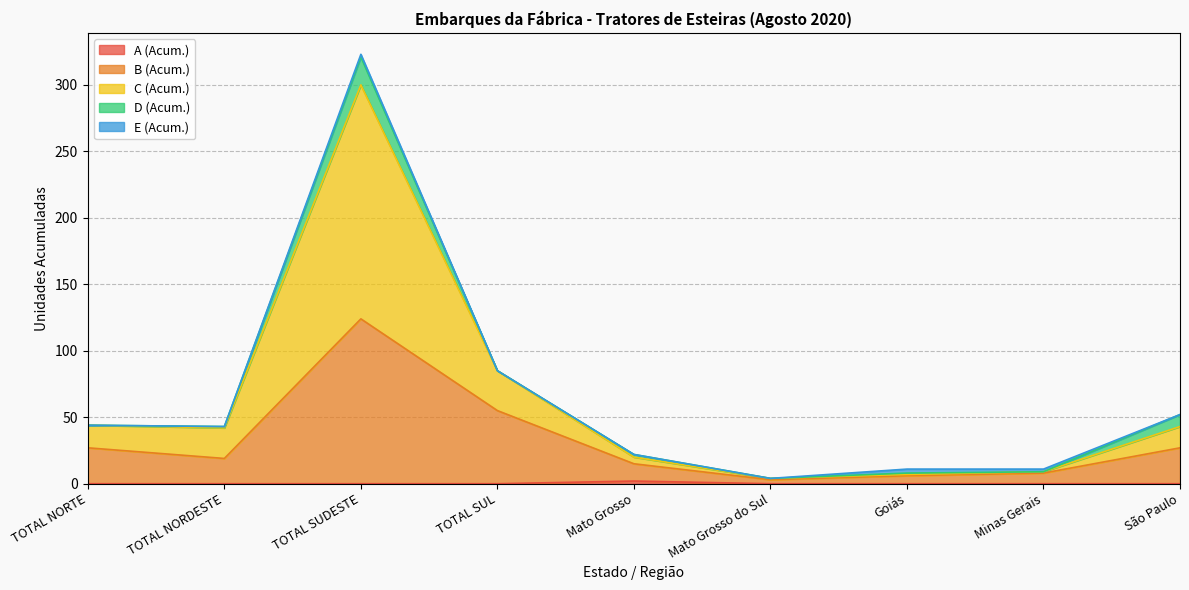

True or false: C (Acum.) and A (Acum.) cross at least once.

False